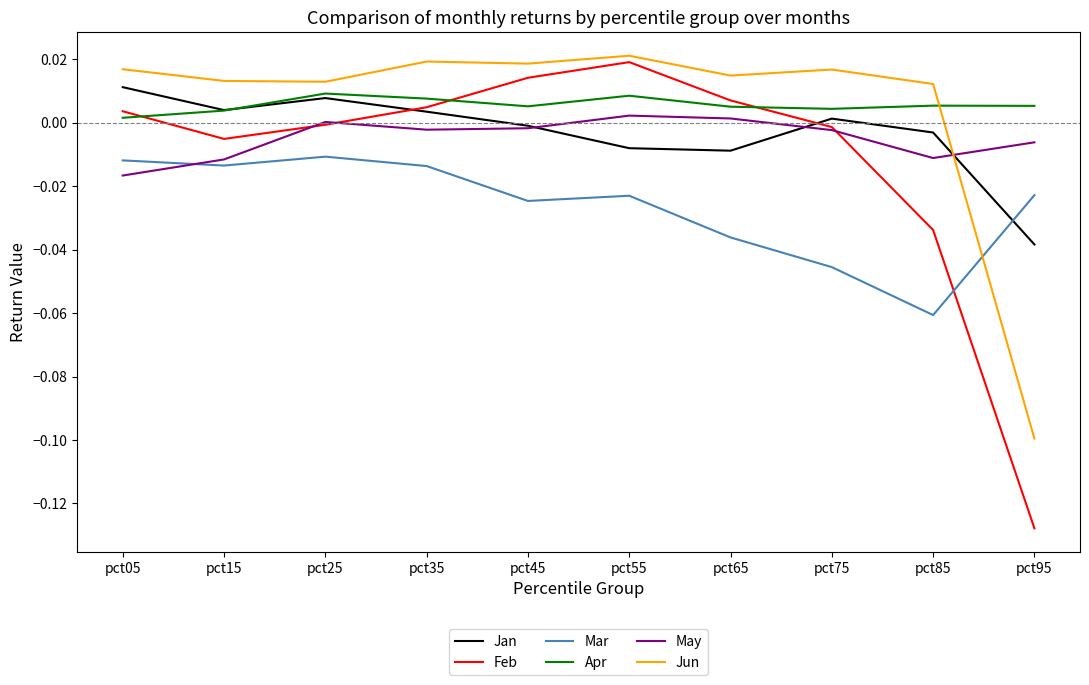

Which series changed the most between pct25 and pct95?

Feb